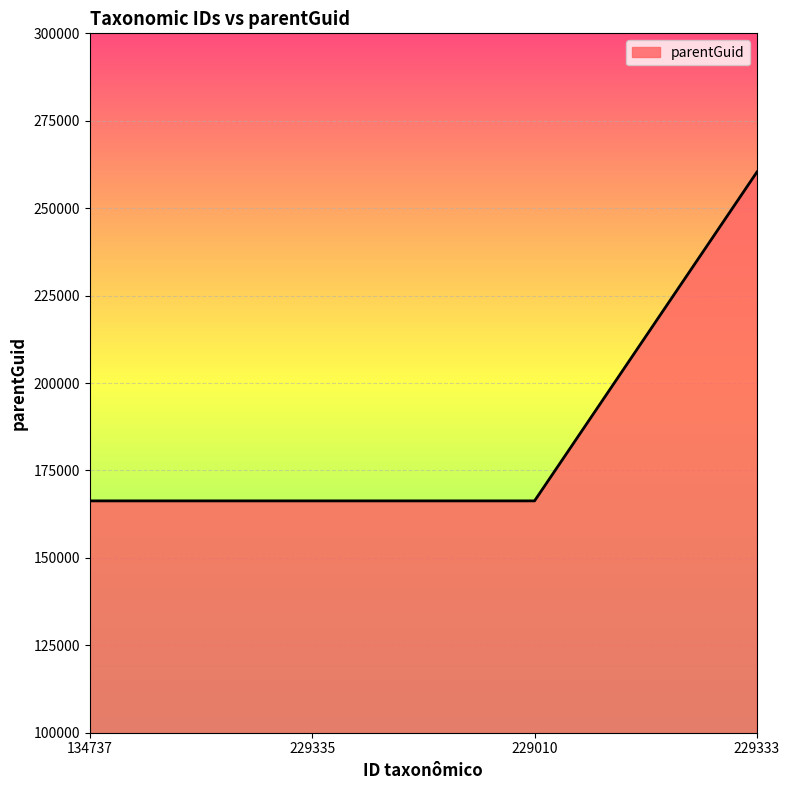

True or false: there are more than 1 points higher than both neighbors.

False